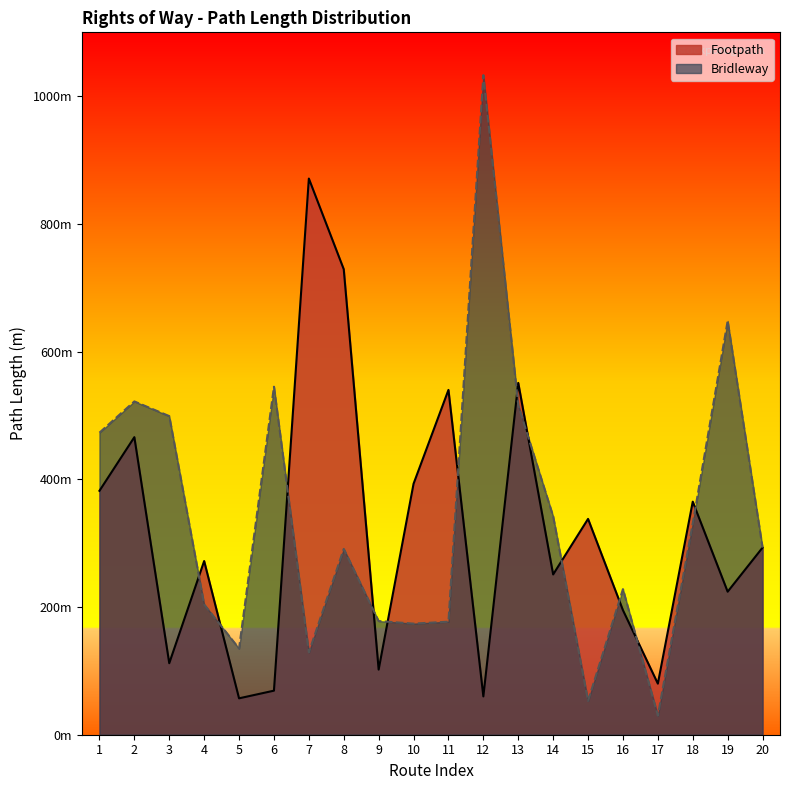

What is the difference between the second highest and second lowest values in the Bridleway series?

595